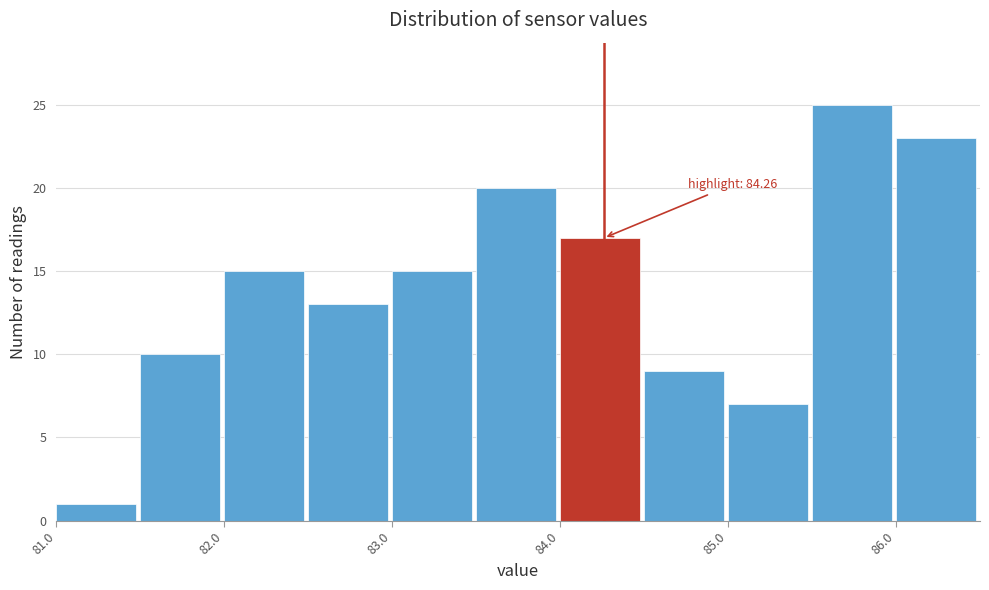

Over which range of the x-axis is the bar tallest?

85.5 to 86.0